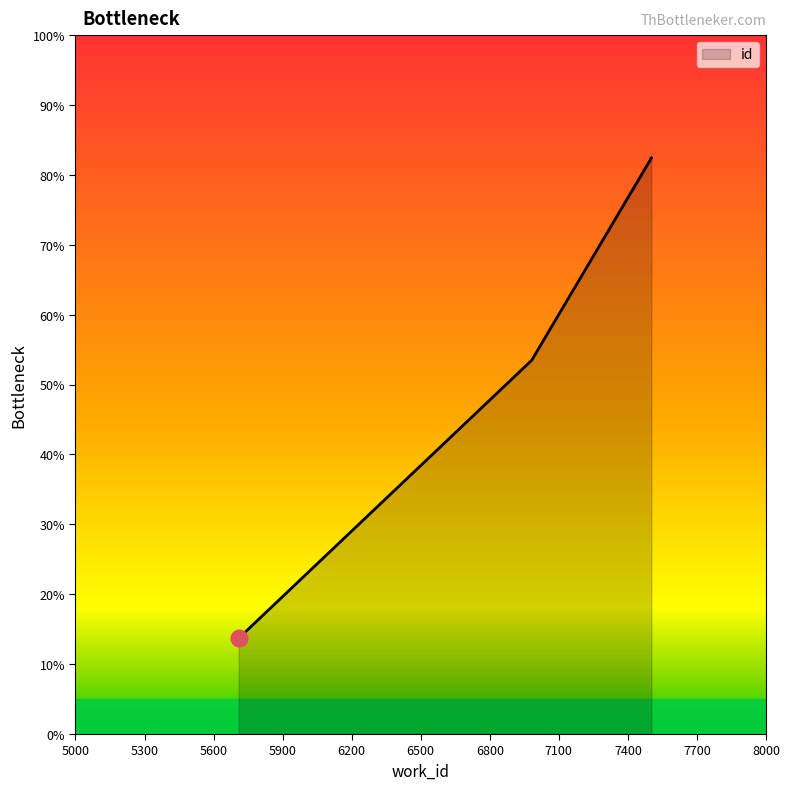

Is it true that the value at 7499 is 0.8?

True